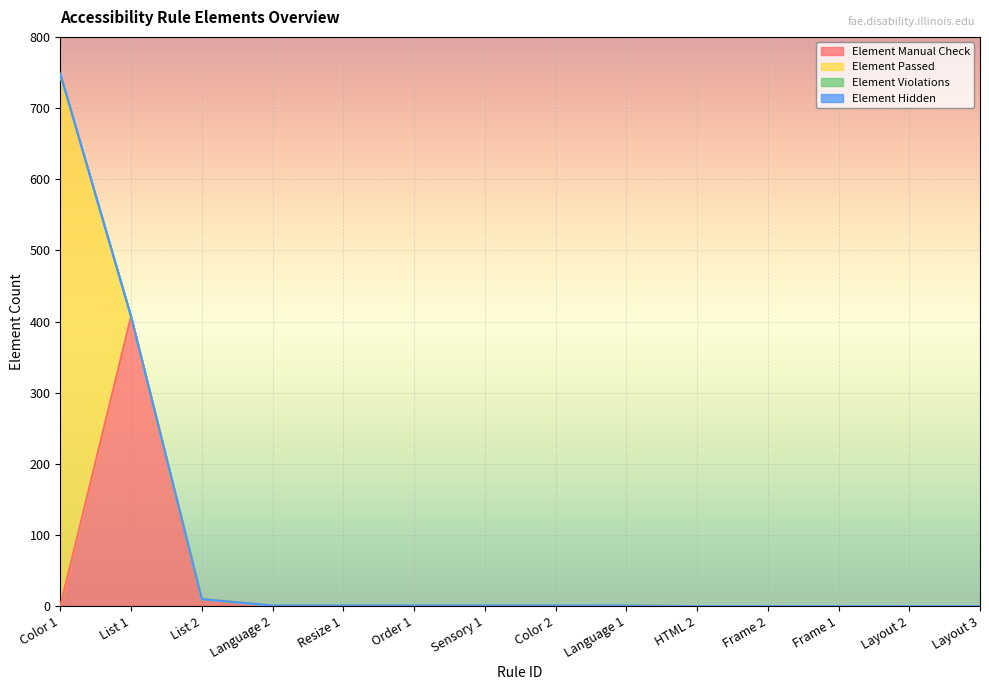

Reading right to left, what are all the values shown in this chart?

Element Manual Check: 0	0	0	0	0	0	1	1	1	1	1	10	407	0
Element Passed: 0	0	0	0	0	1	0	0	0	0	0	0	0	745
Element Violations: 0	0	0	0	0	0	0	0	0	0	0	0	0	3
Element Hidden: 0	0	0	0	0	0	0	0	0	0	0	0	0	0